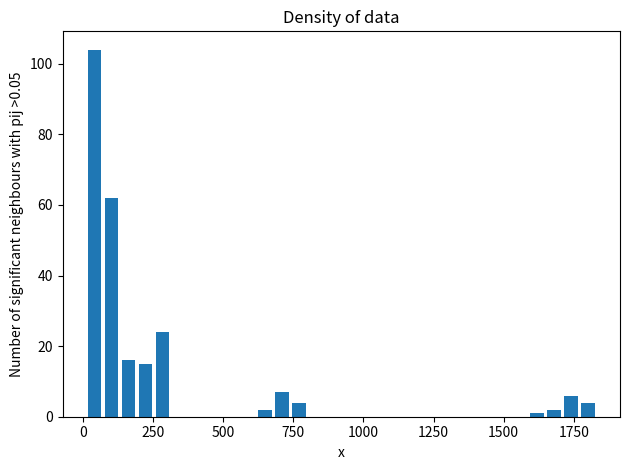

Around what value on the x-axis is the tallest bar? Give the approximate position of its centre, as read against the axis.

50